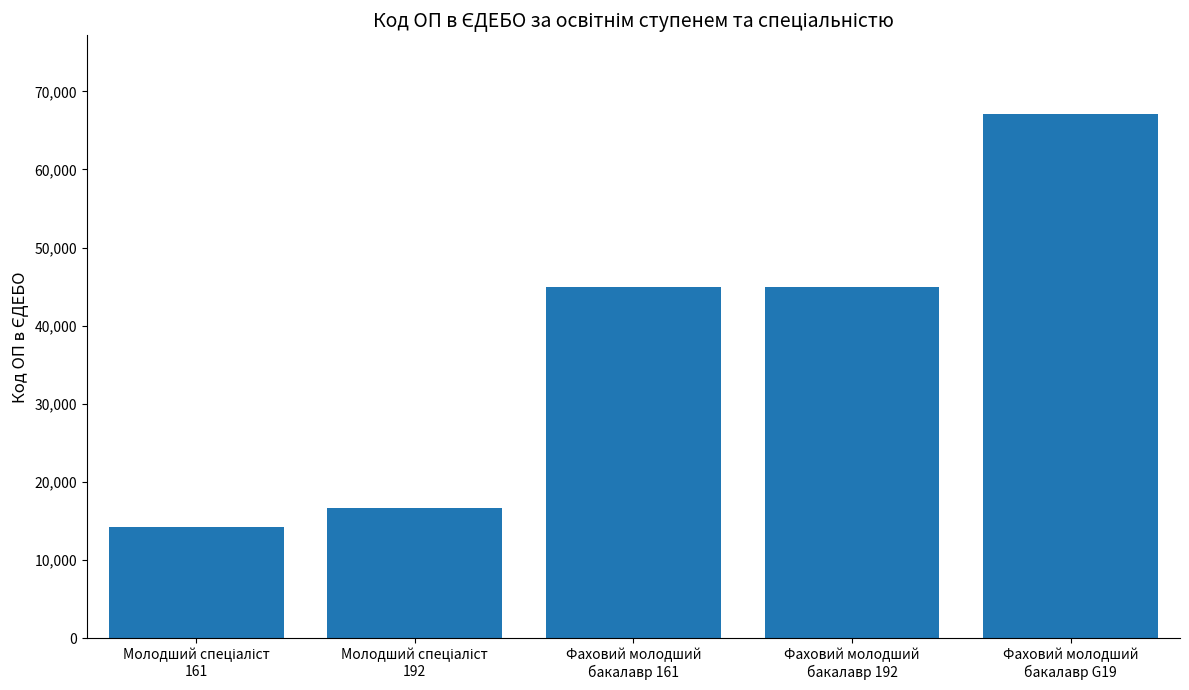

The chart shows a value of 109468 at Фаховий молодший
бакалавр G19. True or false?

False